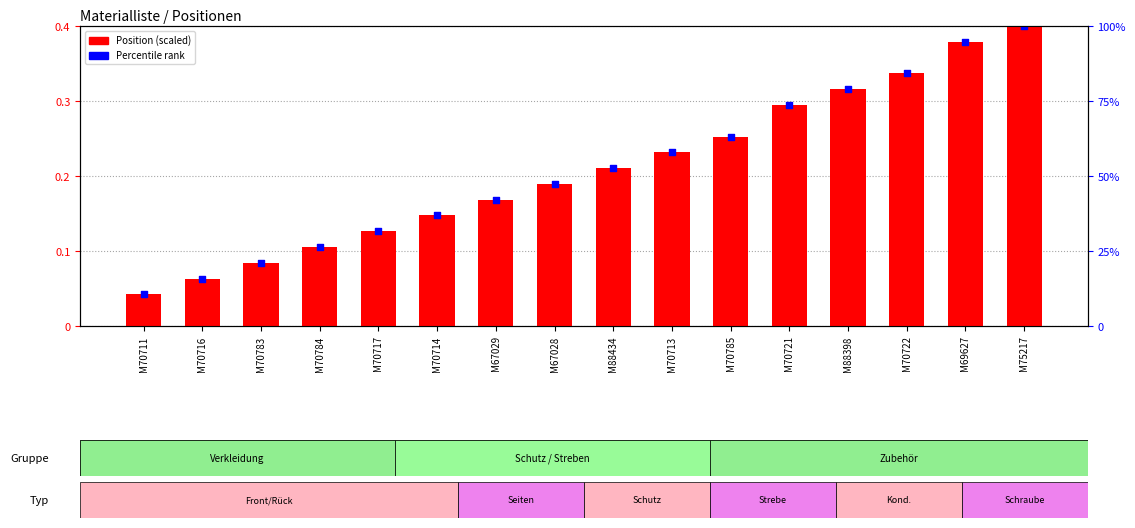

Is the value of Percentile rank at M70784 greater than the value of Position (scaled) at M88398?

No